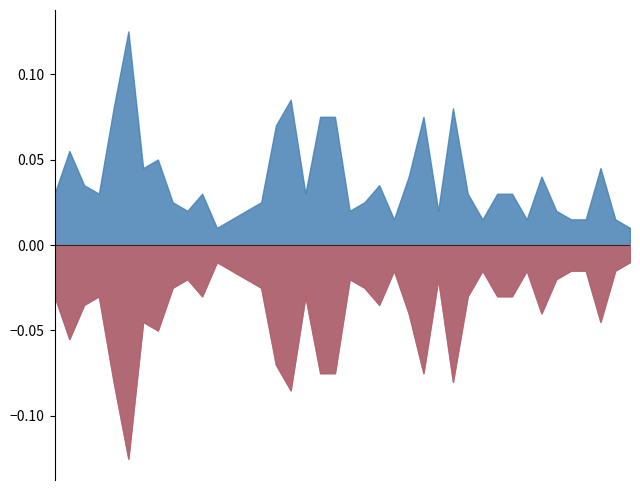

Count the Low values in the range 0 to 1.

40